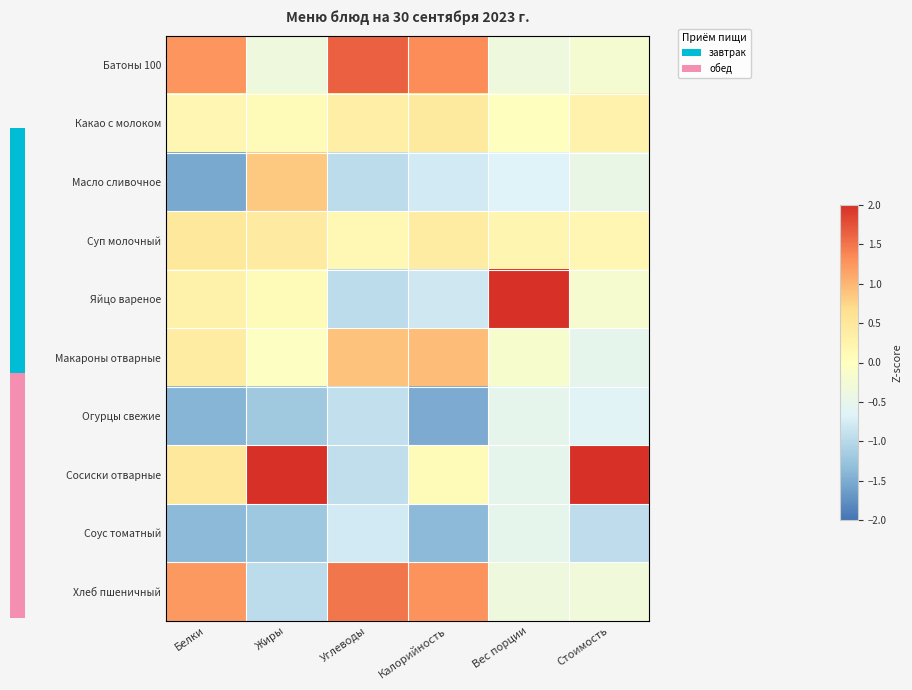

Is it true that Суп молочный equals 0.8 at Белки?

False